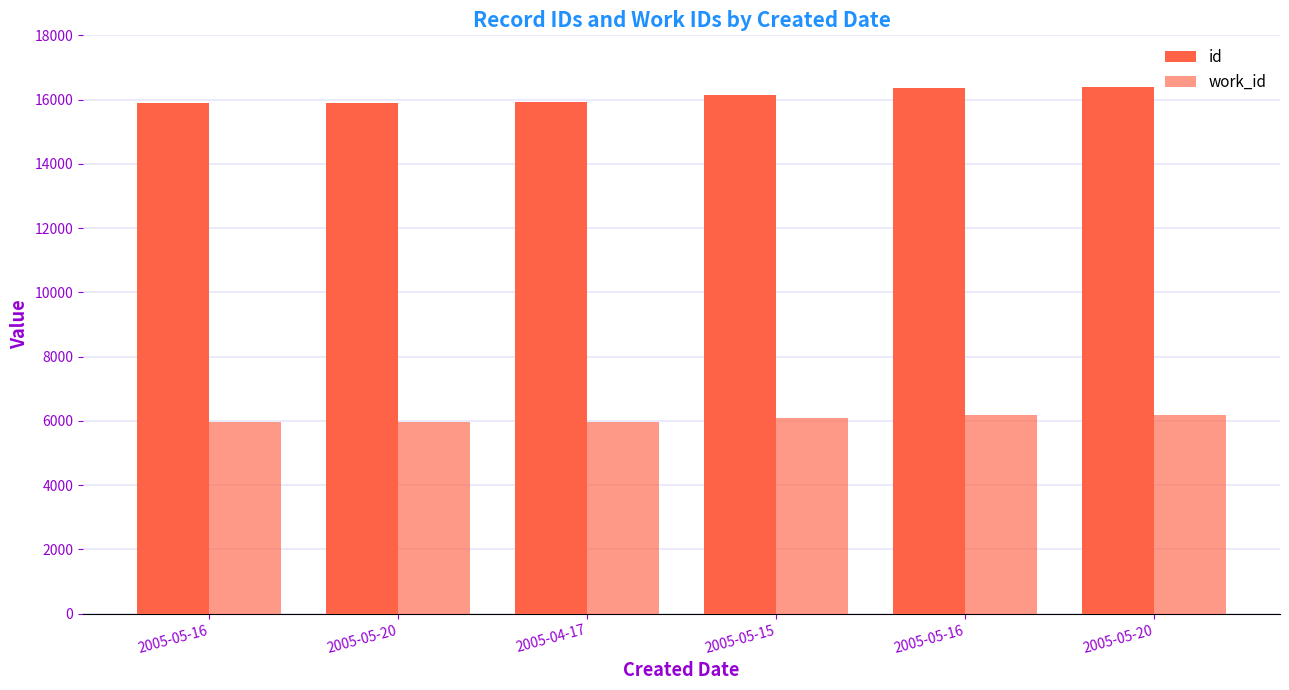

Which series changed the most between 2005-05-15 and 2005-05-20?

id